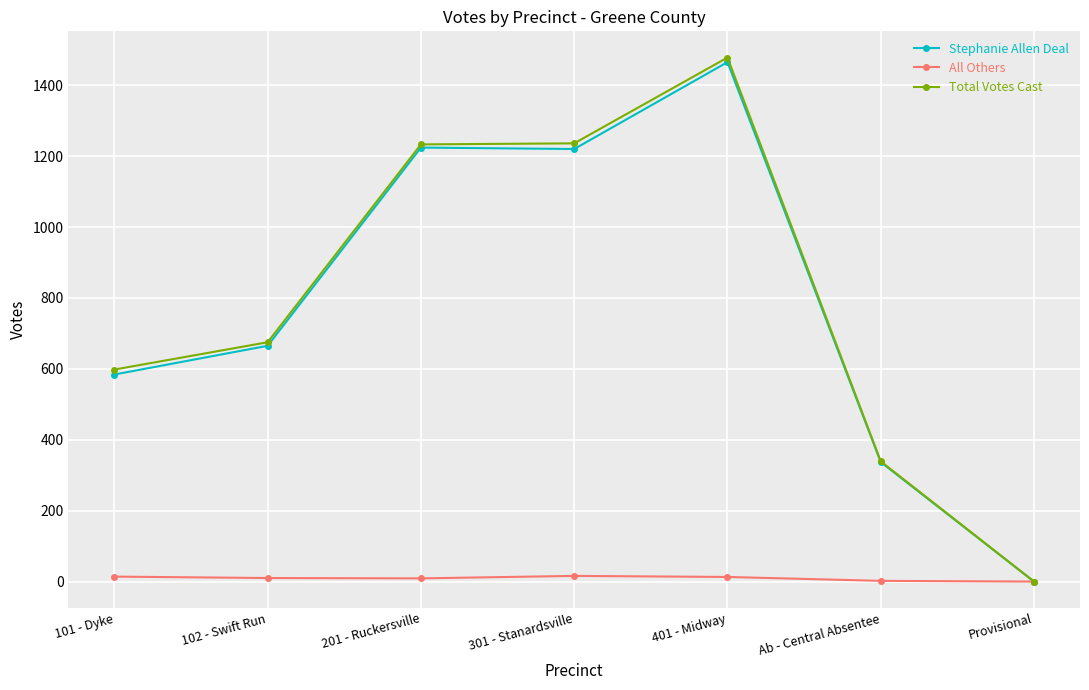

What is the value of the Stephanie Allen Deal point at the 2nd from the left?

665